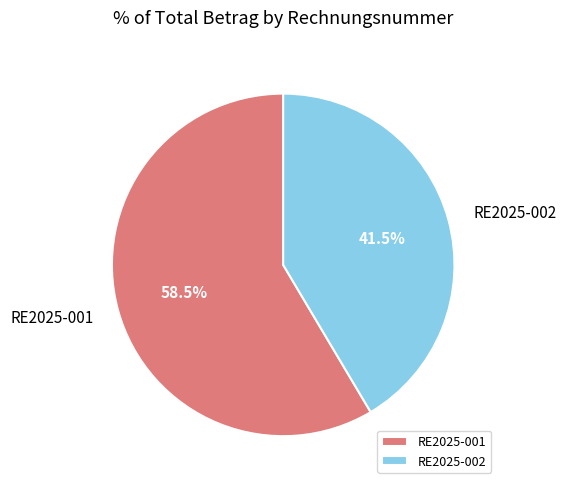

To the nearest percent, what is the difference between the RE2025-001 and RE2025-002 slice percentages?

17%